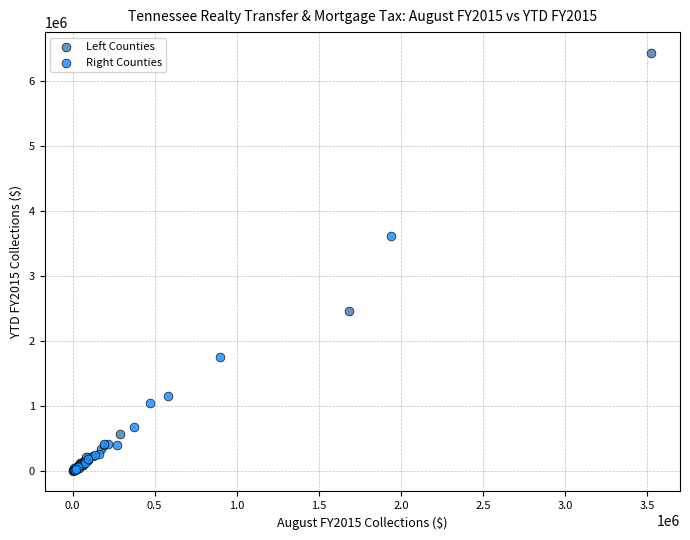

Which series has the largest Y range (max minus min)?

Left Counties